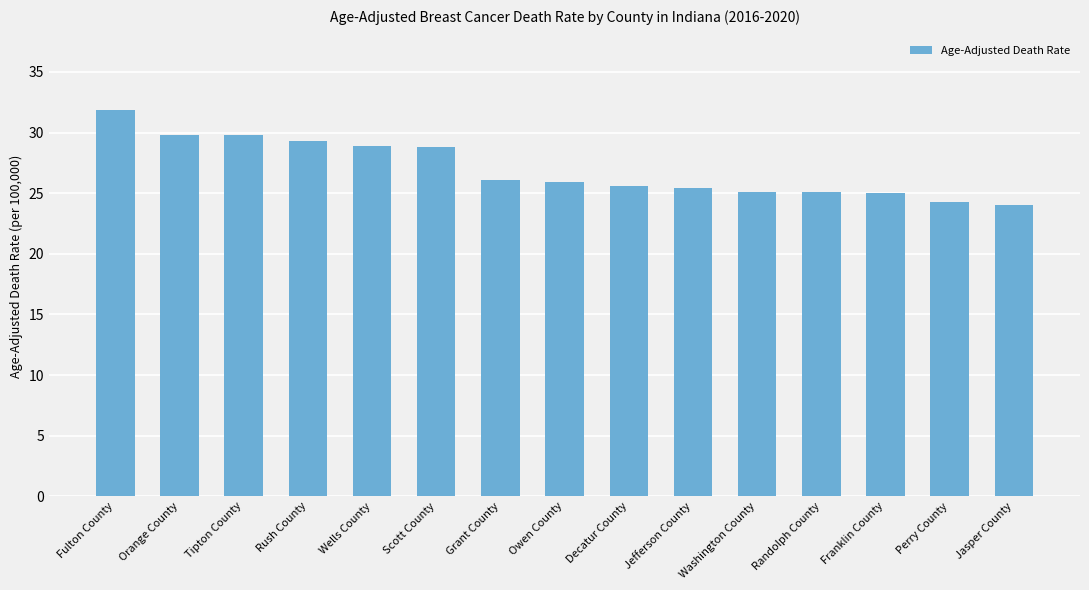

Count the number of categories in the chart.

15